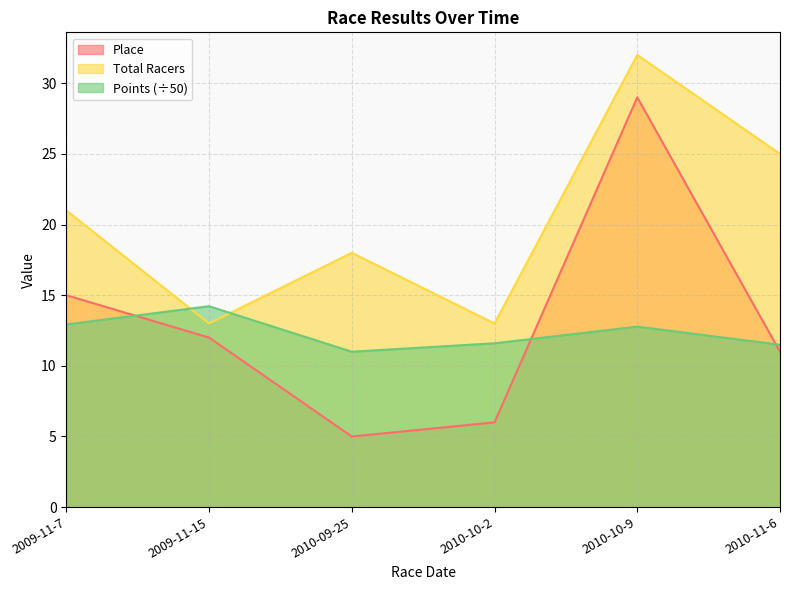

What is the value of the Place point at the 4th from the left?

6.0